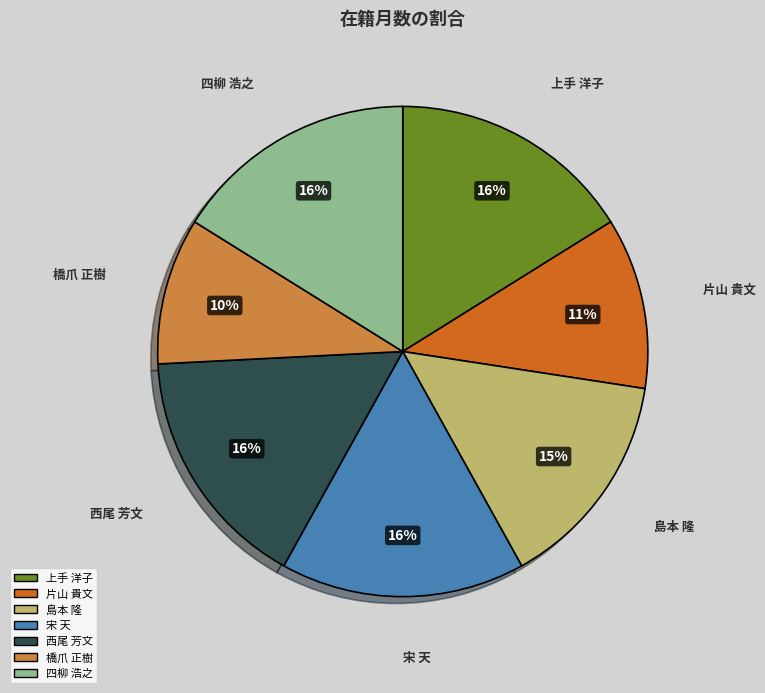

Does any single category account for the majority?

No